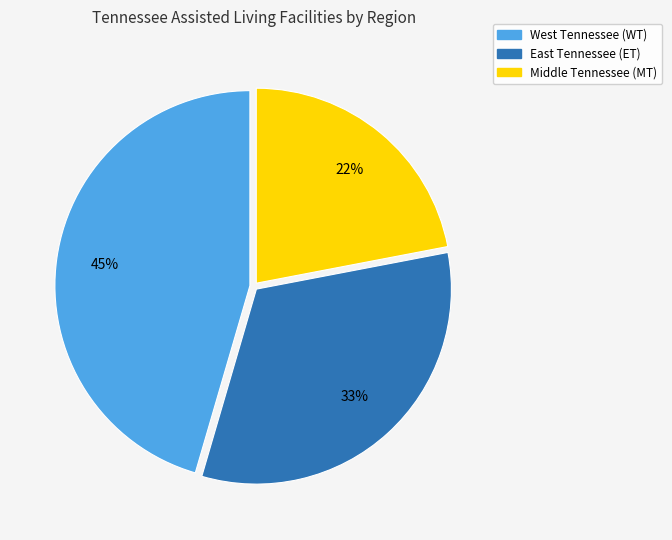

To the nearest percent, what is the difference between the largest and smallest slice percentages?

23%